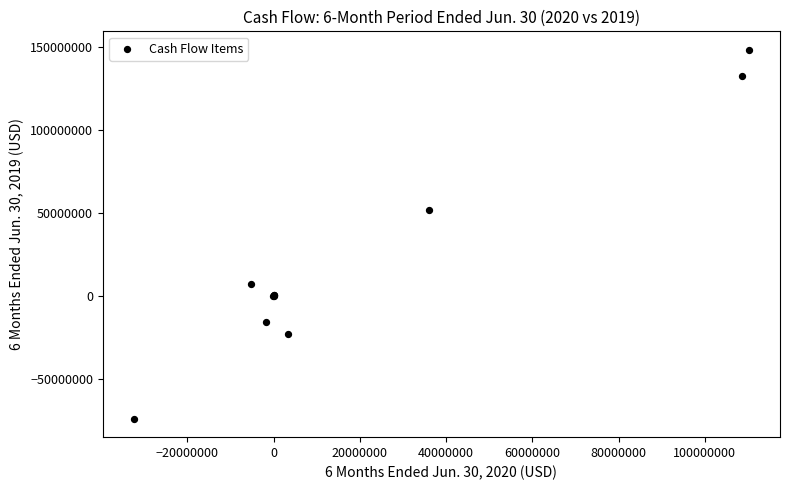

What Y value in the scatter plot is closest to 36963138?

51413081